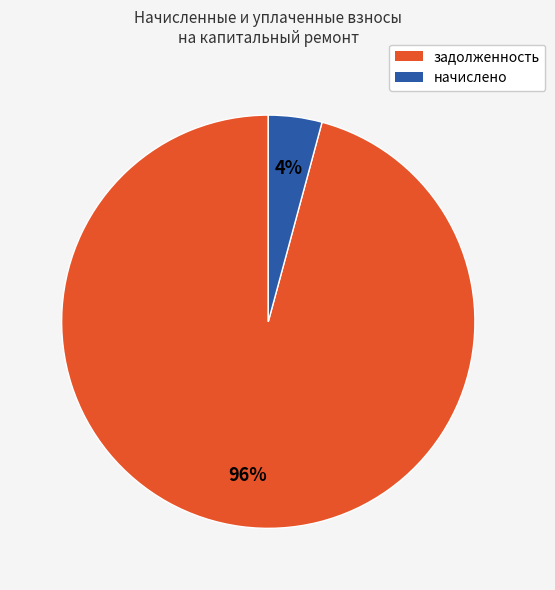

Count the number of slices in the pie.

2